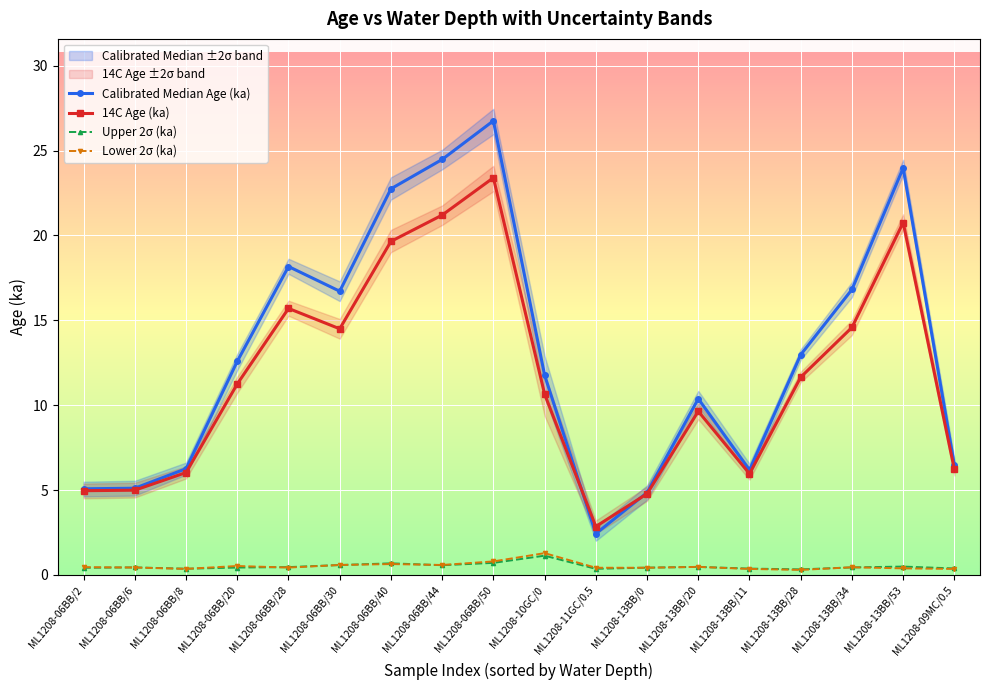

True or false: 14C Age (ka) and Upper 2σ (ka) intersect in this chart.

False